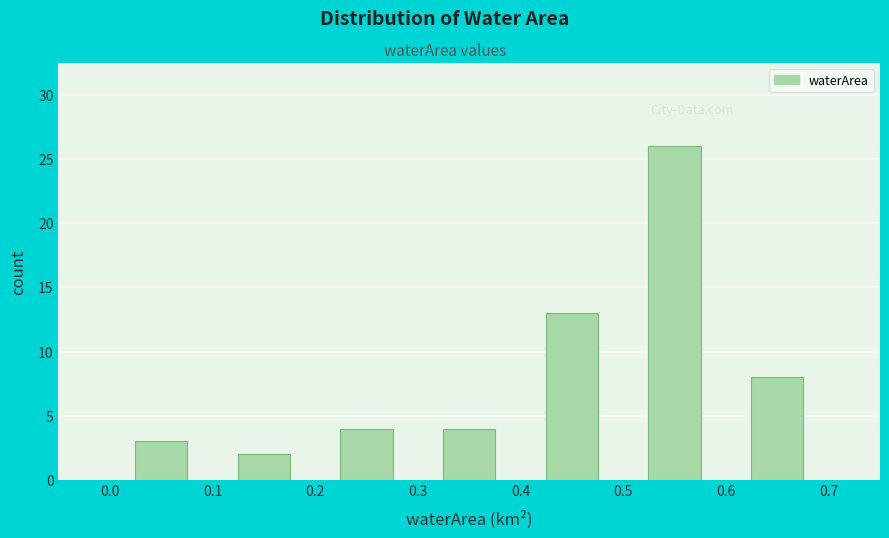

Reading left to right, transcribe this chart: for each bar, give the range it covers on the x-axis and its height. The values are not printed on the chart, so give them approximately, as read against the axis.

0.0 to 0.1: 3
0.1 to 0.2: 2
0.2 to 0.3: 4
0.3 to 0.4: 4
0.4 to 0.5: 13
0.5 to 0.6: 26
0.6 to 0.7: 8